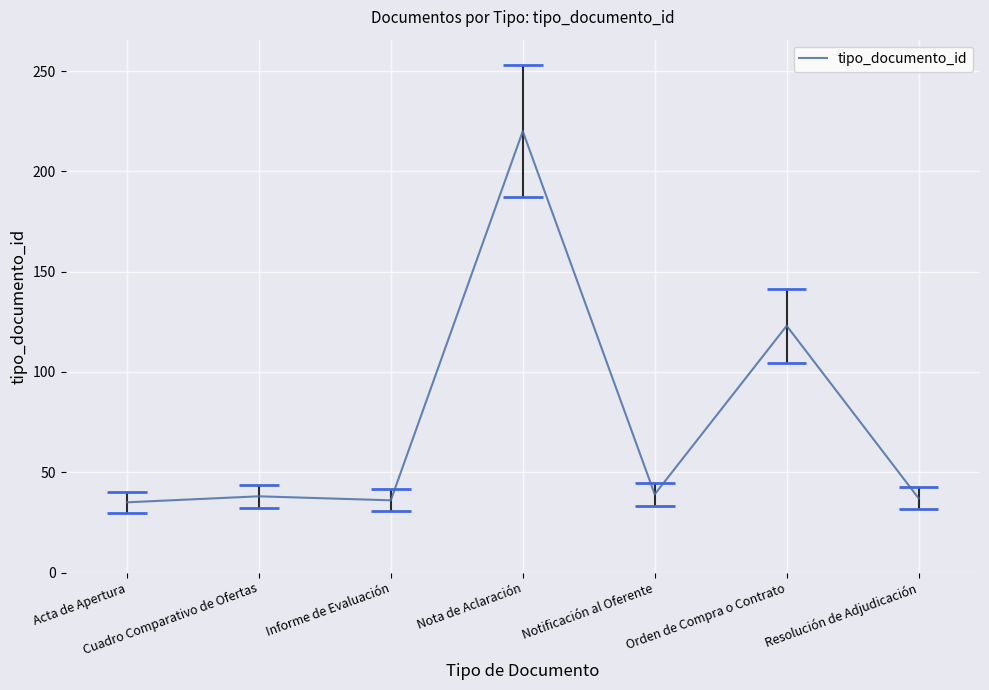

Approximately how many times larger is the value at Notificación al Oferente compared to Nota de Aclaración?

0.2